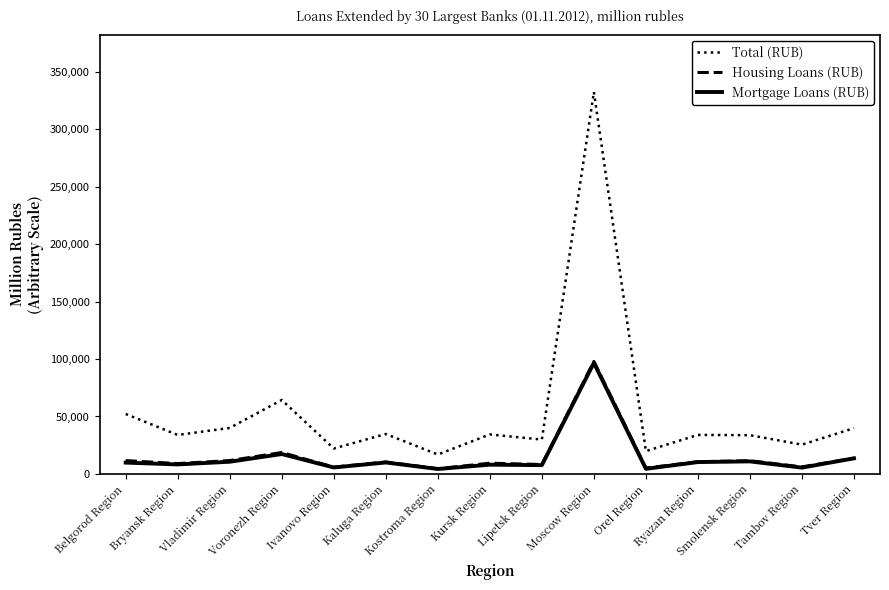

What is the greatest value displayed?

332487